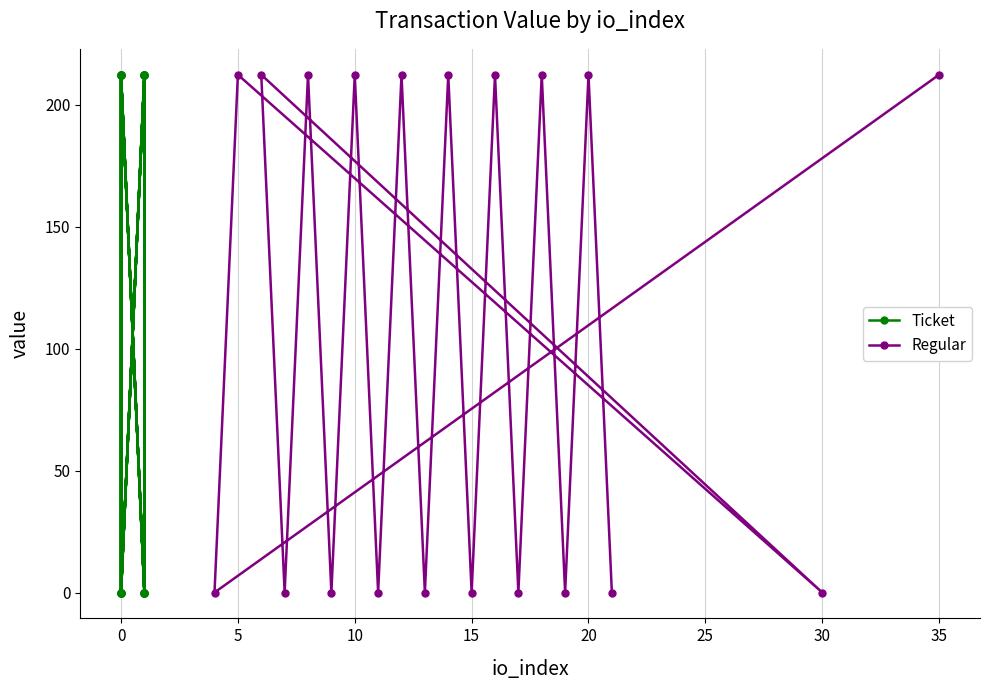

The value of Regular at 10 is 212.4. True or false?

True